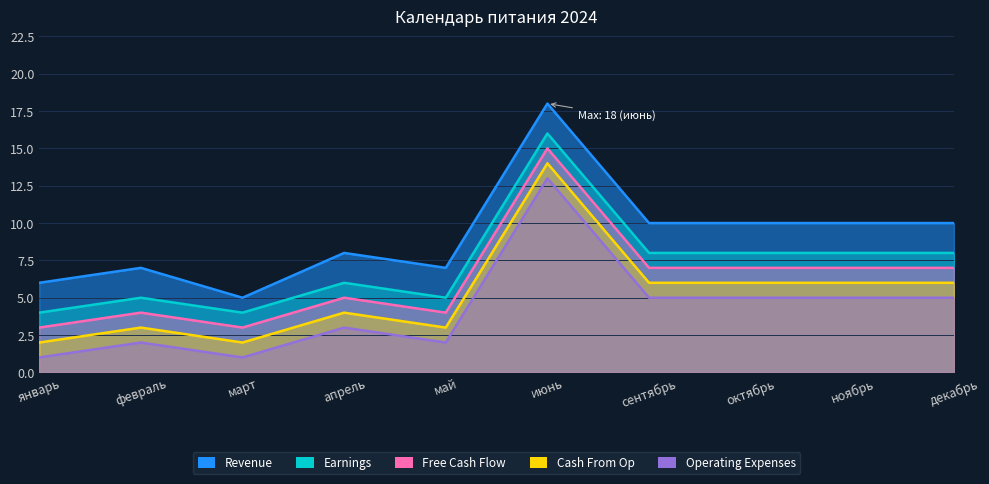

What are all the series names shown in the legend?

Revenue, Earnings, Free Cash Flow, Cash From Op, Operating Expenses